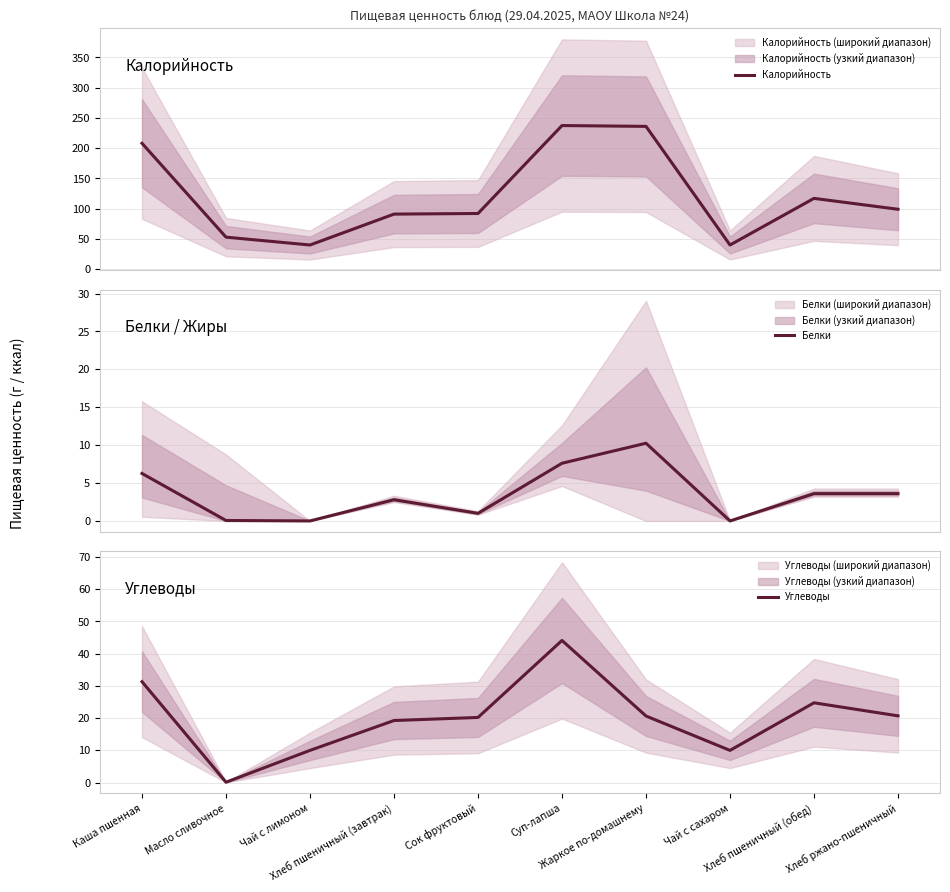

How many distinct data groups are displayed?

3